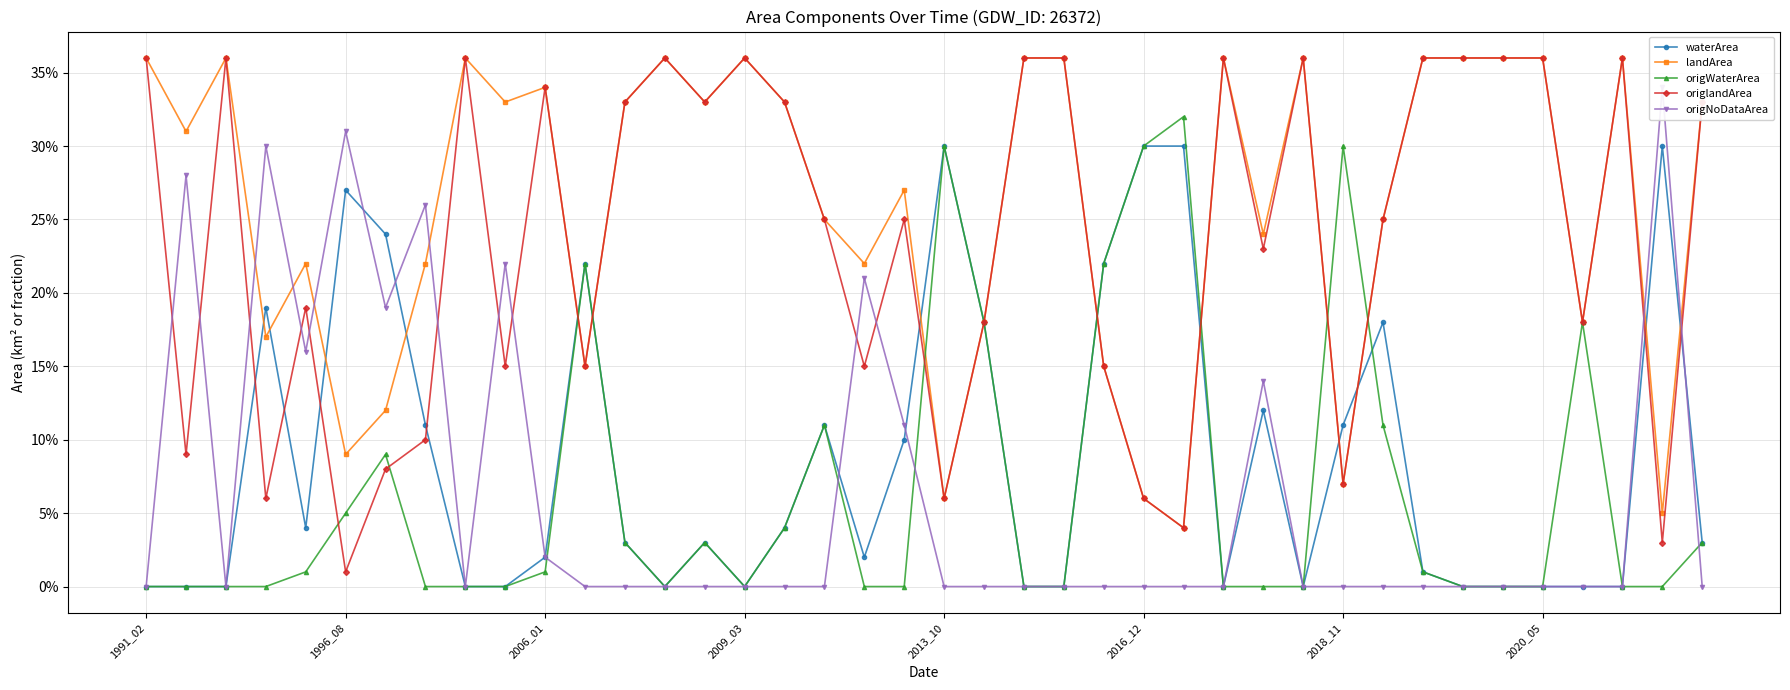

What is the sum of the origlandArea values at 2018_11 and 2016_12?

0.1